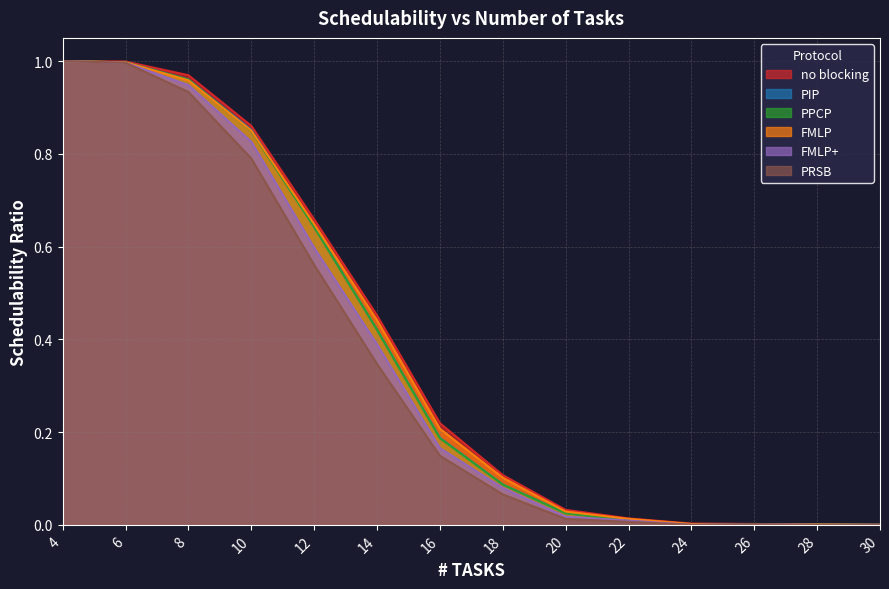

Which category has the highest value in the PRSB series?

4